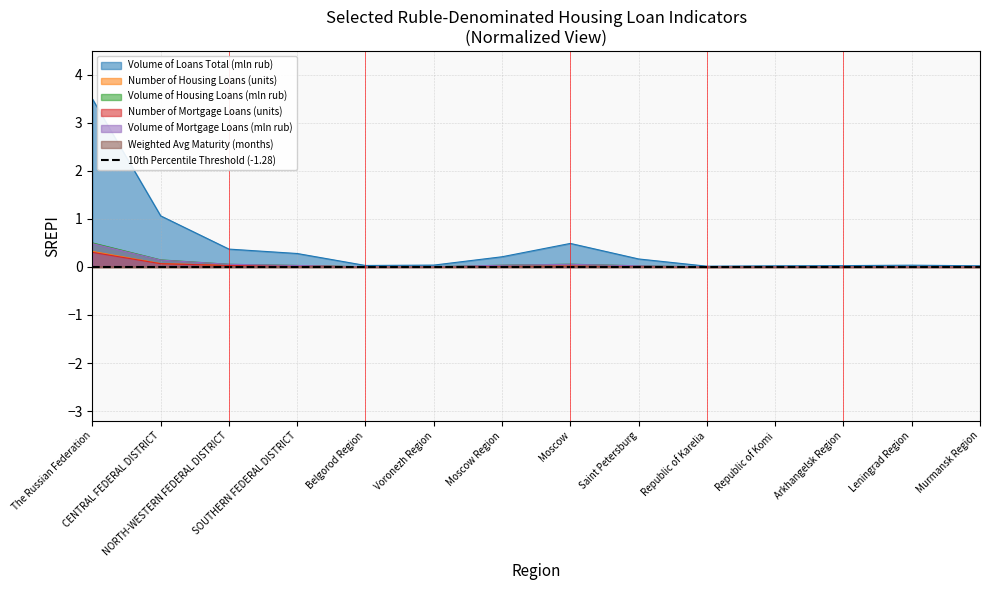

What is the difference between the second highest and second lowest values in the Number of Mortgage Loans (units) series?

0.1